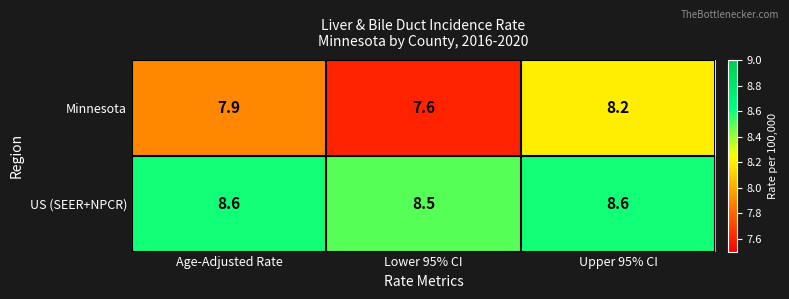

The Minnesota series shows 7.9 at Age-Adjusted Rate. True or false?

True